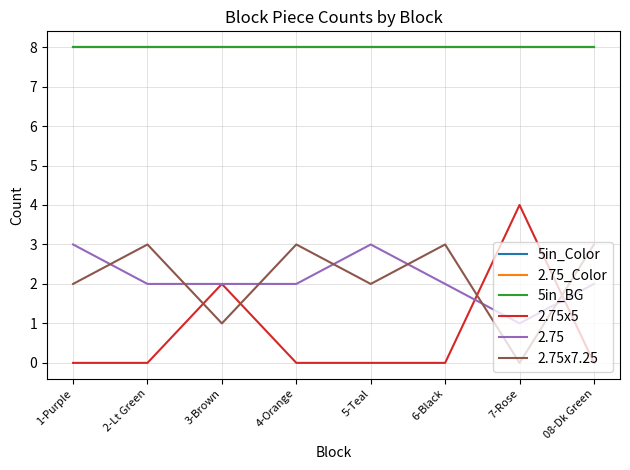

At which category does the chart reach its peak across all series?

1-Purple